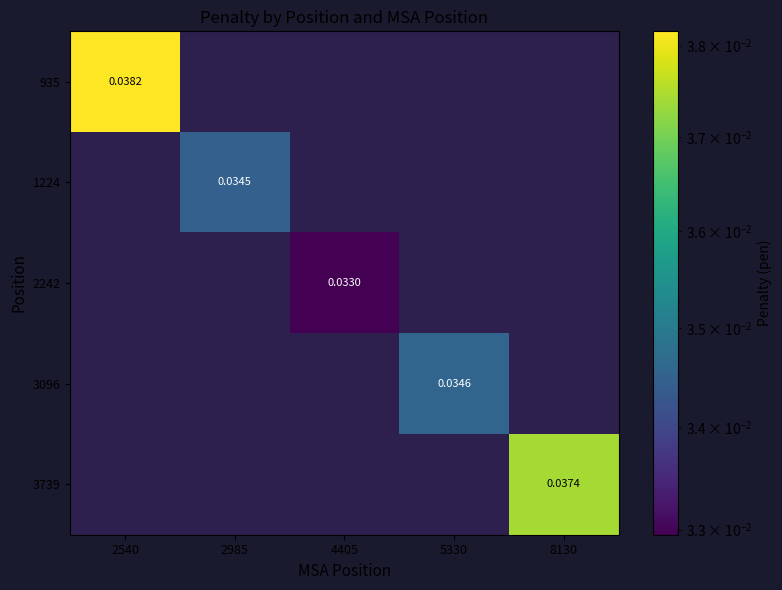

List the series in order of their peak value, highest first.

935, 3739, 3096, 1224, 2242